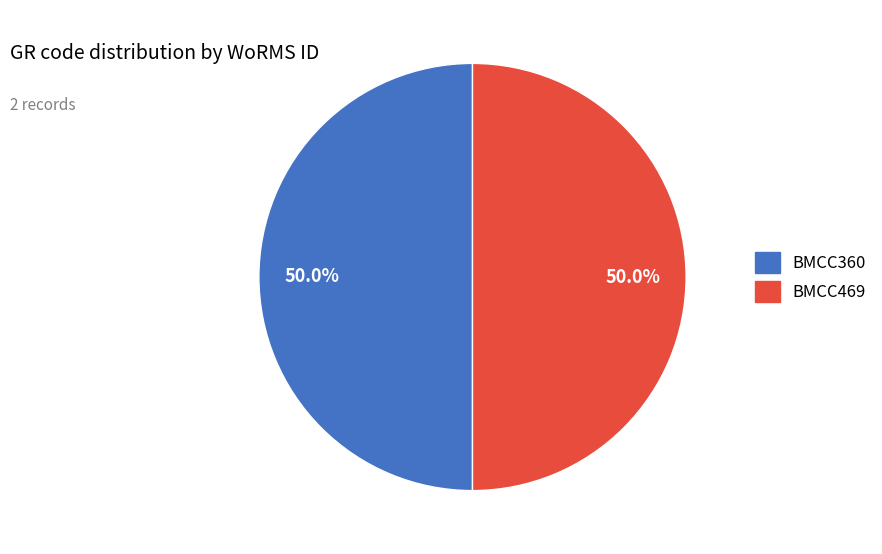

To the nearest percent, what is the combined percentage of BMCC360 and BMCC469?

100%